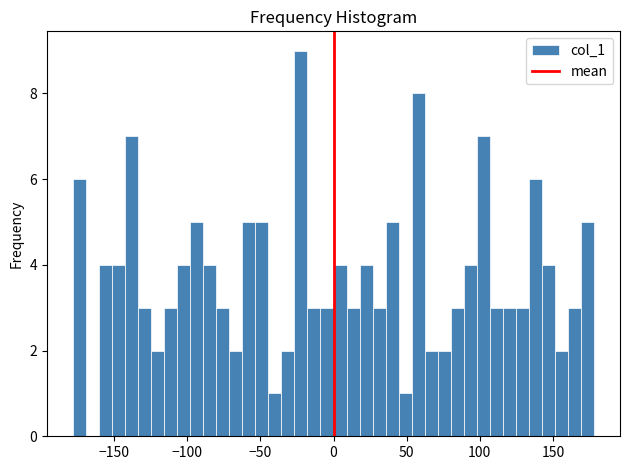

Around what value on the x-axis is the tallest bar? Give the approximate position of its centre, as read against the axis.

-20